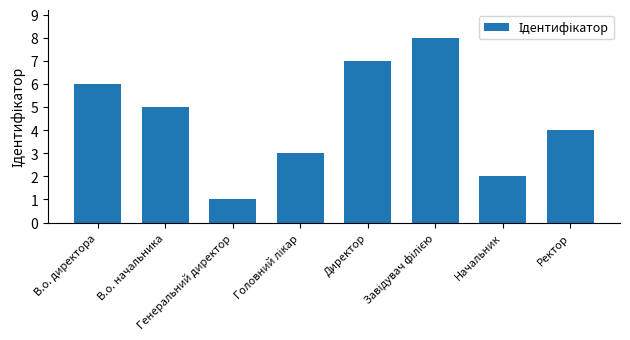

Are the bars horizontal?

No